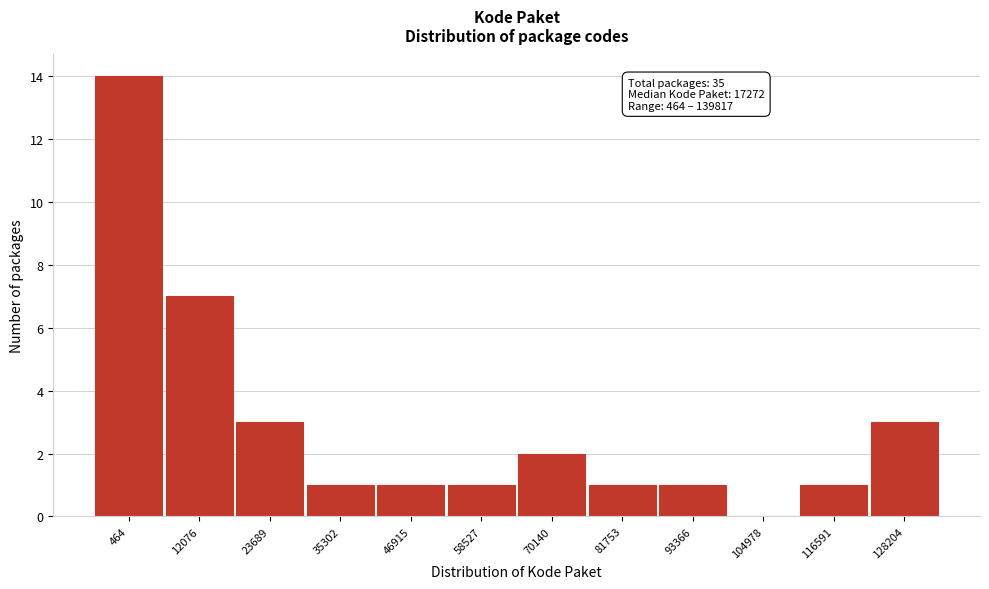

Reading right to left, transcribe all the data shown in this chart.

128204=3	116591=1	104978=0	93366=1	81753=1	70140=2	58527=1	46915=1	35302=1	23689=3	12076=7	464=14